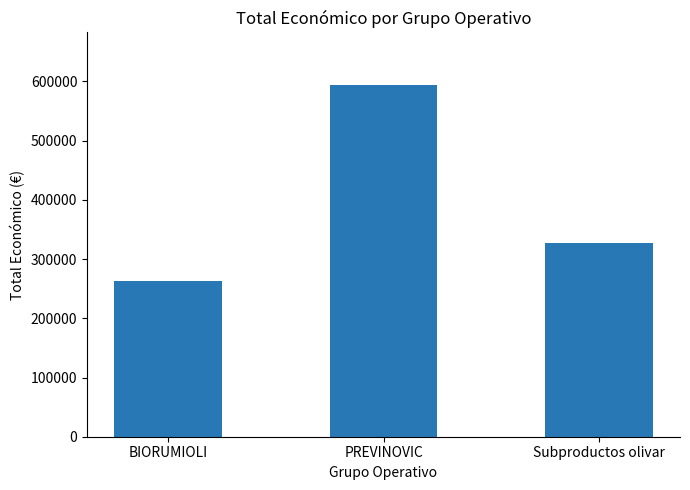

Are the bars horizontal?

No